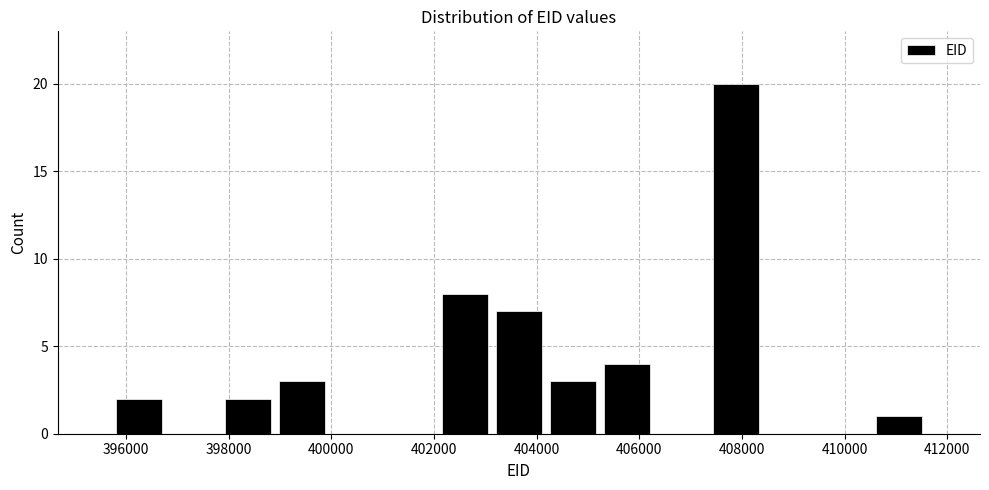

Reading left to right, transcribe this chart: for each bar, give the range it covers on the x-axis and its height. Neither the bar edges nor the heights are printed on the chart, so give them approximately, as read against the axes.

395800 to 396800: 2
396800 to 397800: 0
397800 to 398800: 2
398800 to 400000: 3
400000 to 401000: 0
401000 to 402000: 0
402000 to 403200: 8
403200 to 404200: 7
404200 to 405200: 3
405200 to 406200: 4
406200 to 407400: 0
407400 to 408400: 20
408400 to 409400: 0
409400 to 410600: 0
410600 to 411600: 1